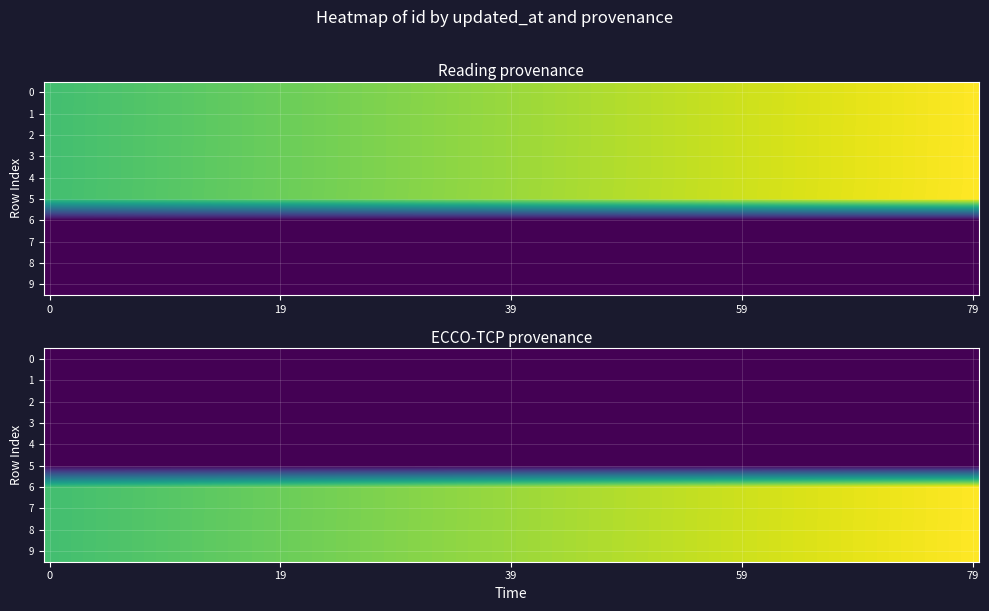

Reading left to right, extract all data points from this chart.

Reading: 23470	23472	23474	23476	23477	23494	0	0	0	0
ECCO-TCP: 0	0	0	0	0	0	23549	23550	23559	23560